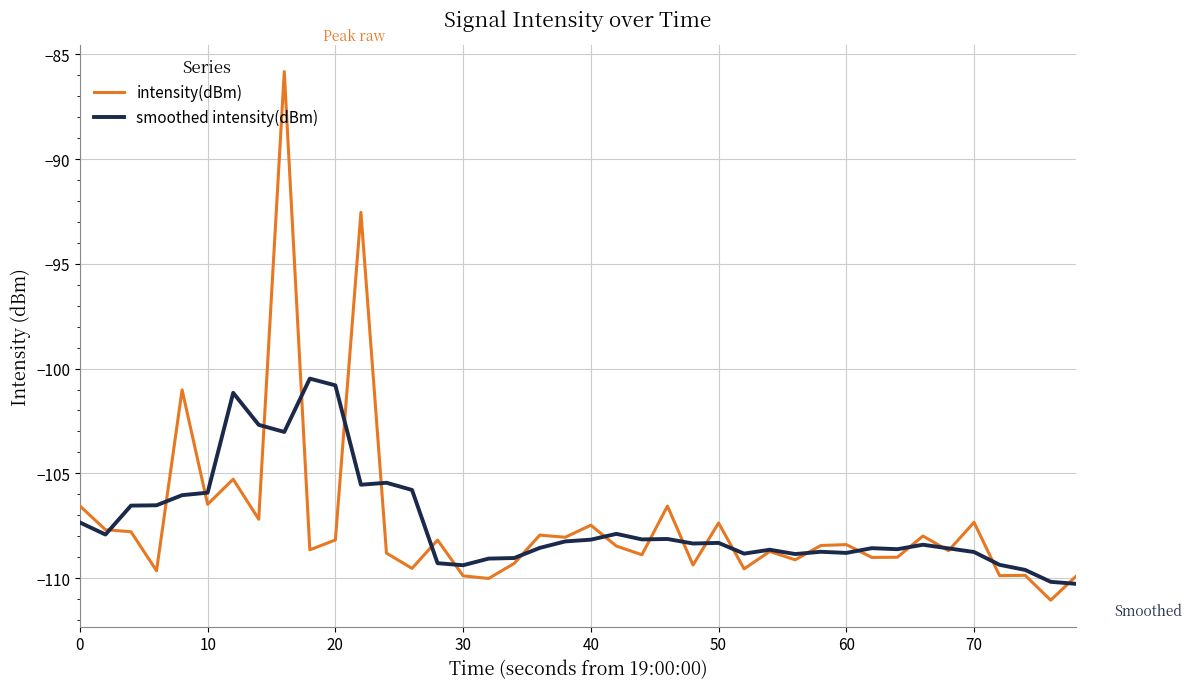

What is the smallest value displayed?

-111.1